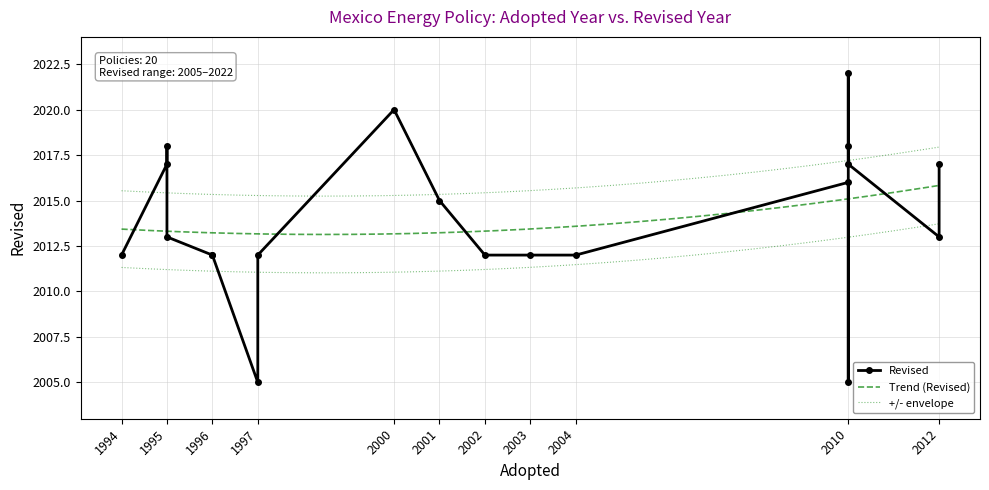

What is the value of the 13th point from the left?

2017